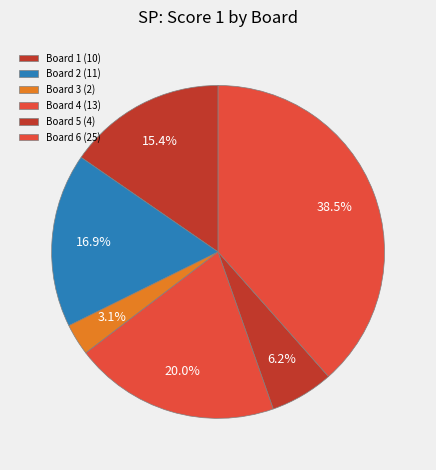

To the nearest percent, what is the difference between the largest and smallest slice percentages?

35%